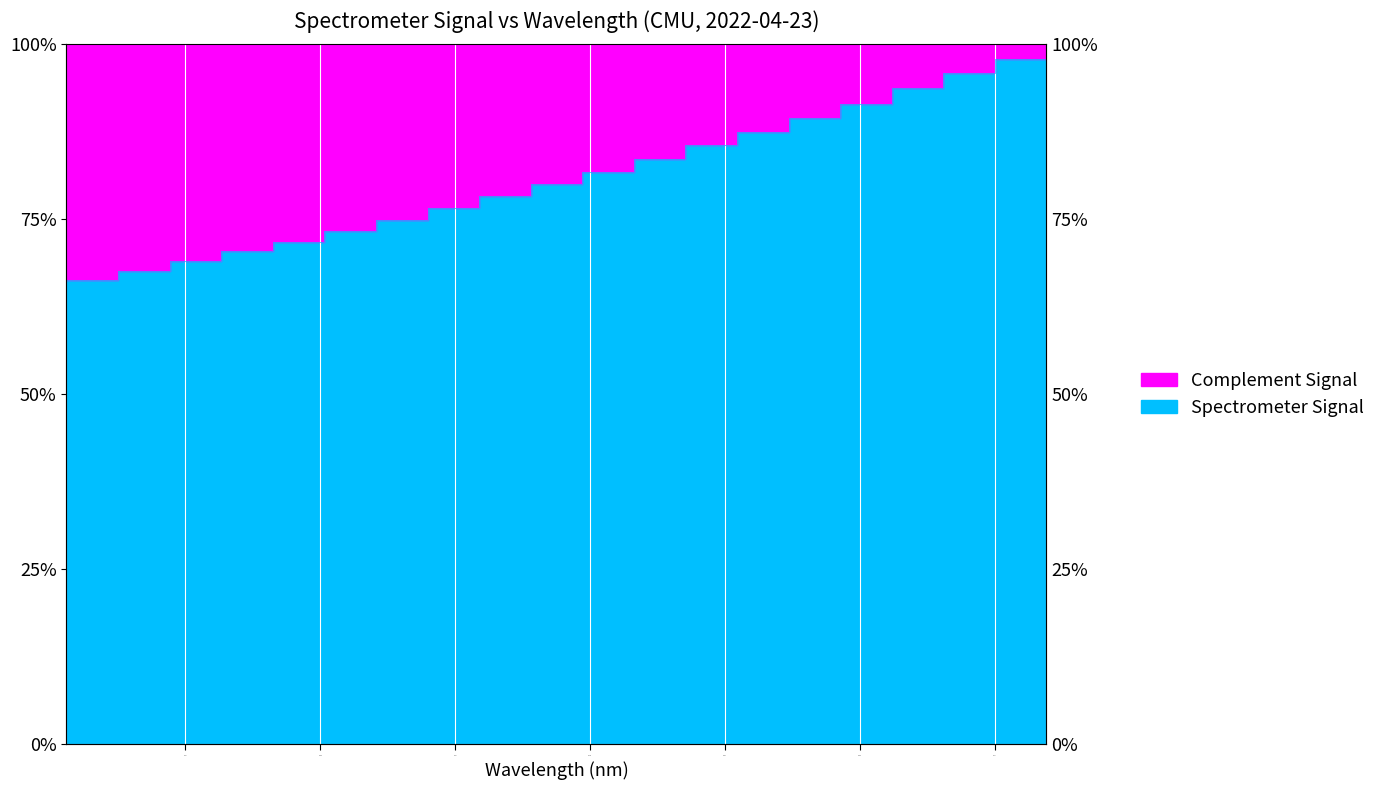

What is the sum of all values?

16.4